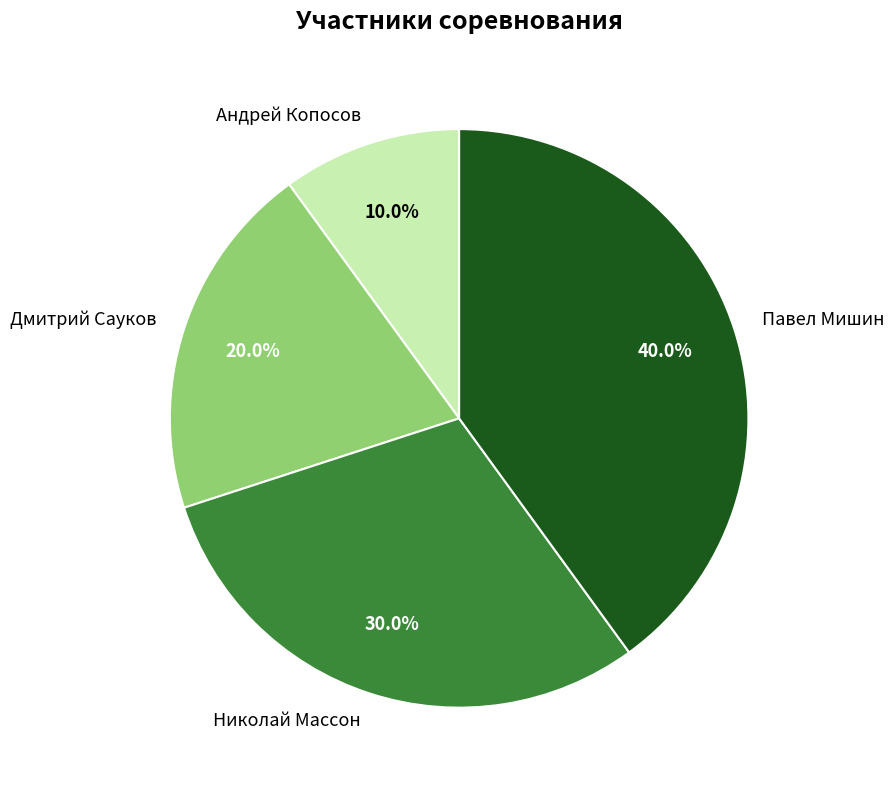

What is the largest slice in the pie chart?

Павел Мишин